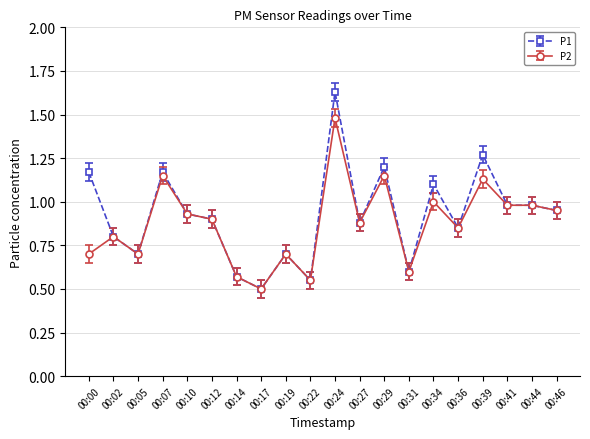

Rank the series by their maximum value, from lowest to highest.

P2, P1